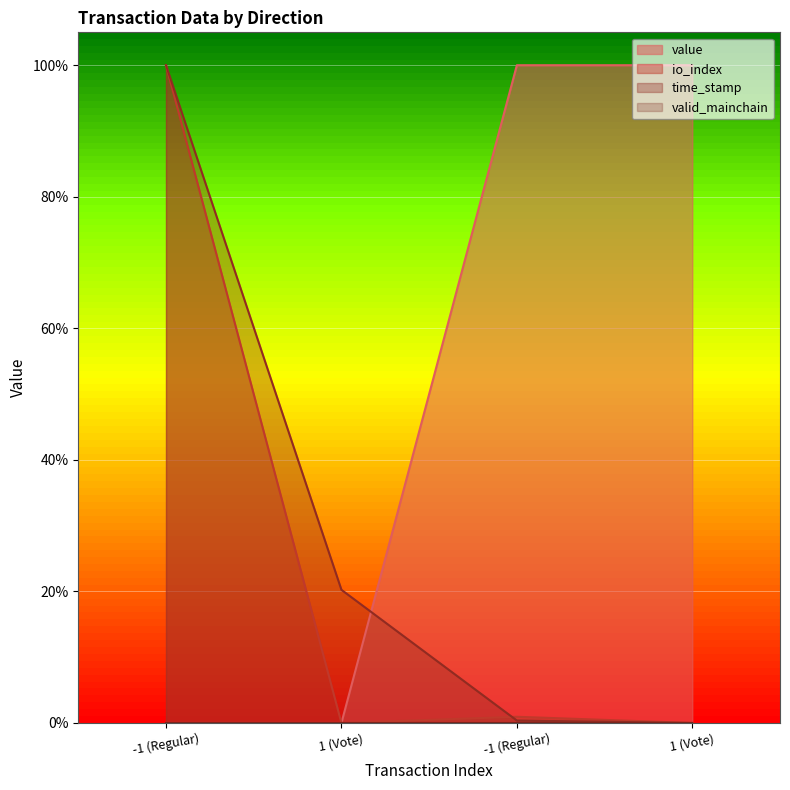

At how many categories does at least one series exceed 0?

4